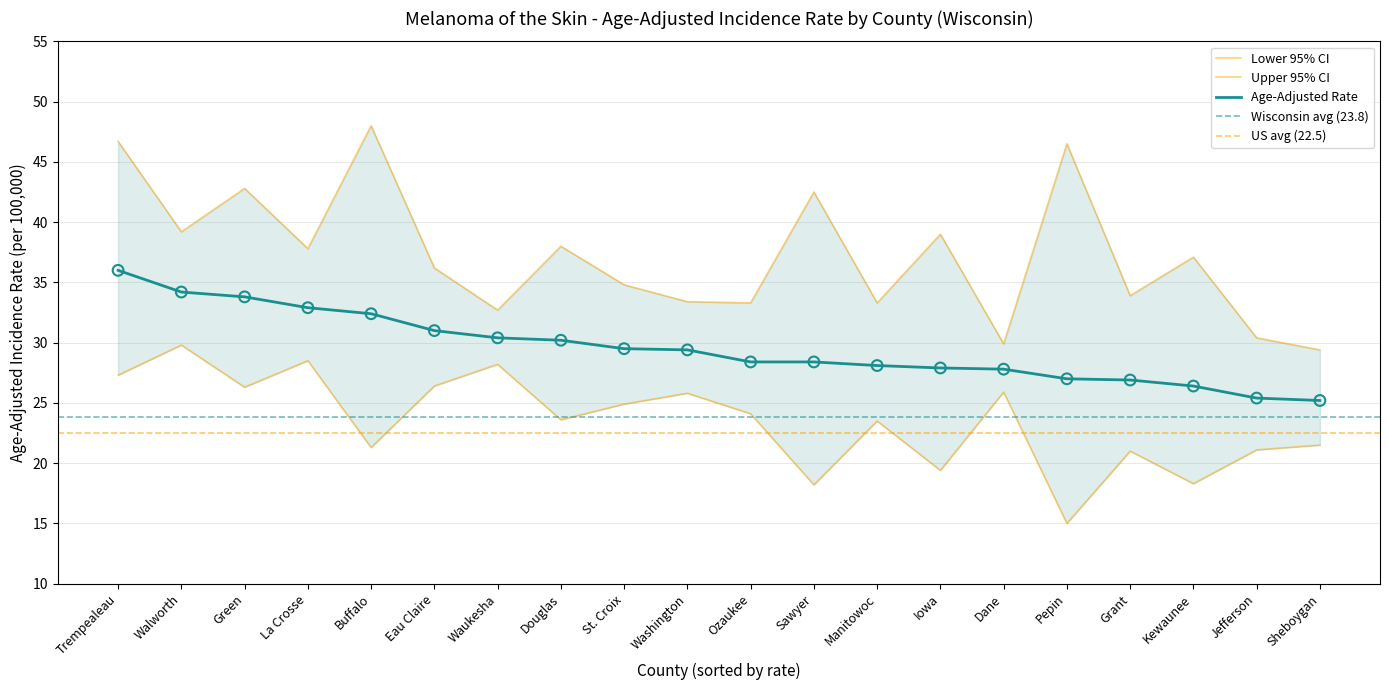

Which series contains the lowest Y value?

Lower 95% CI